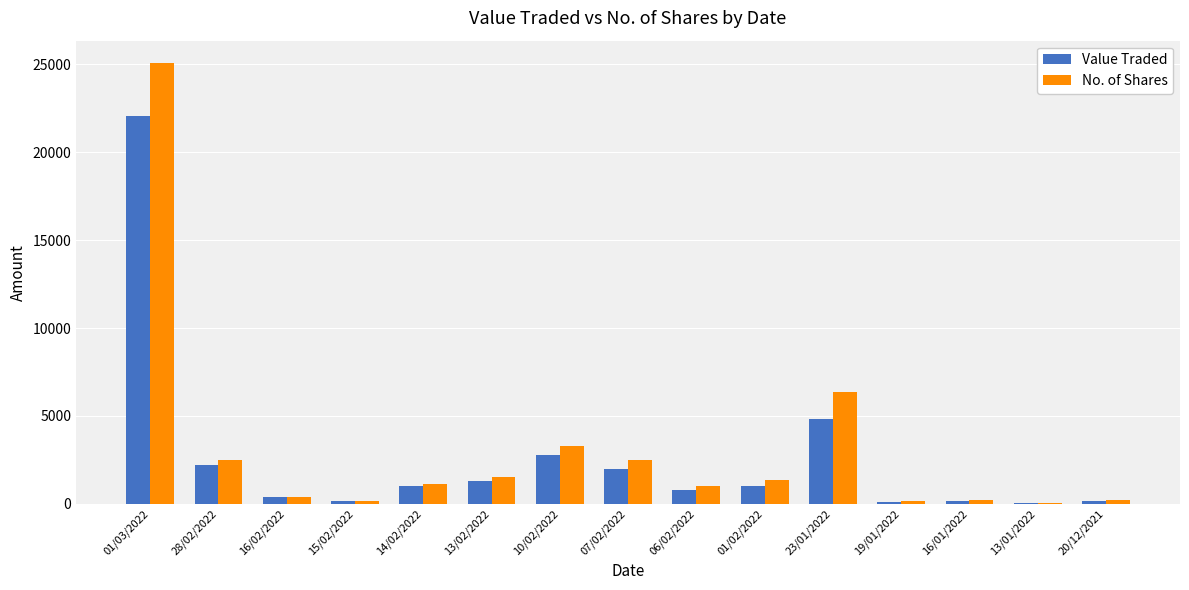

What are all the series names shown in the legend?

Value Traded, No. of Shares